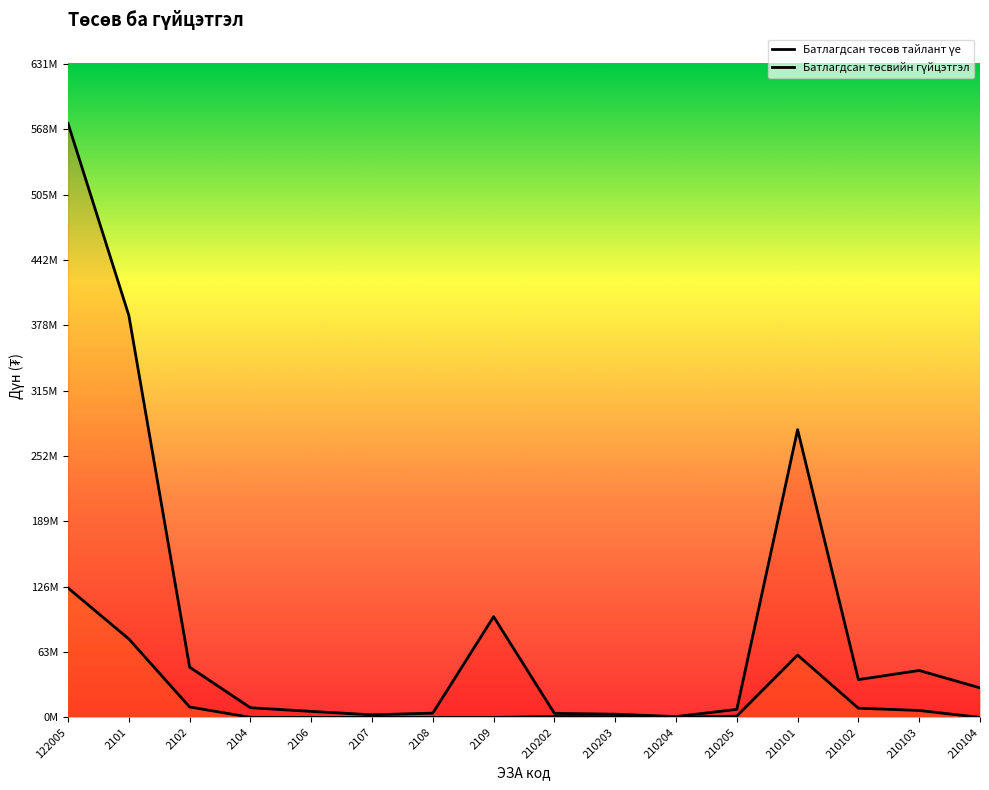

Is the value of Батлагдсан төсвийн гүйцэтгэл at 210202 greater than the value of Батлагдсан төсөв тайлант үе at 210202?

No